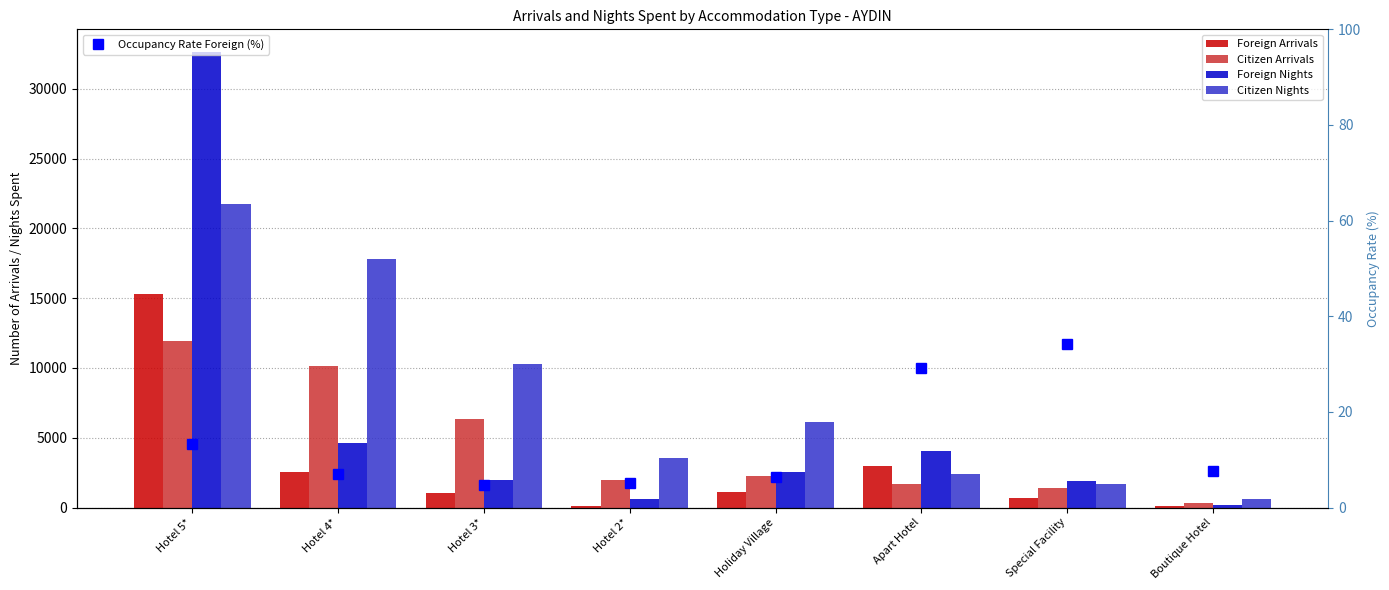

Does the chart contain stacked bars?

No